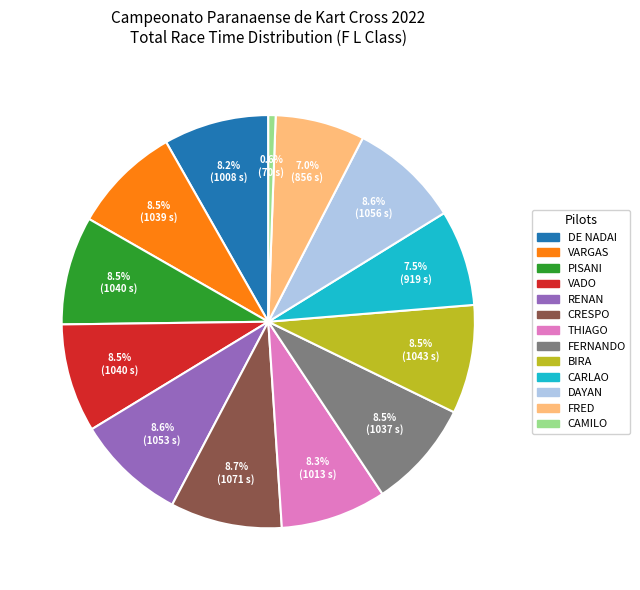

Is there a majority slice in this chart?

No